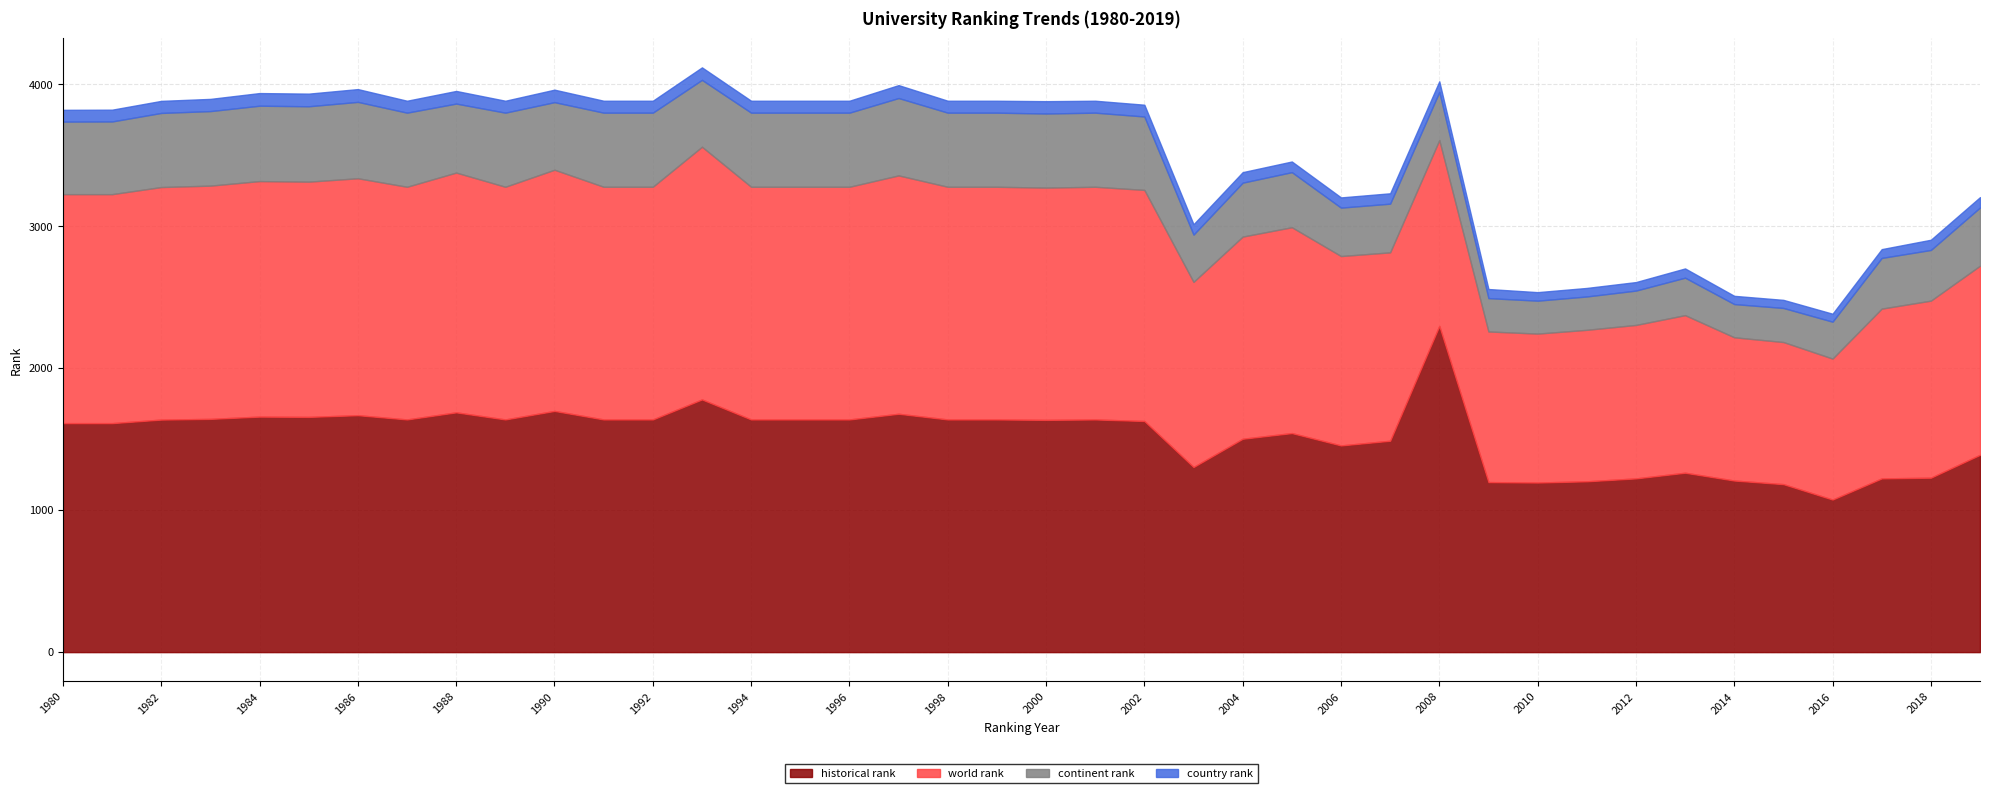

How many data points in world rank are above 1636?

19